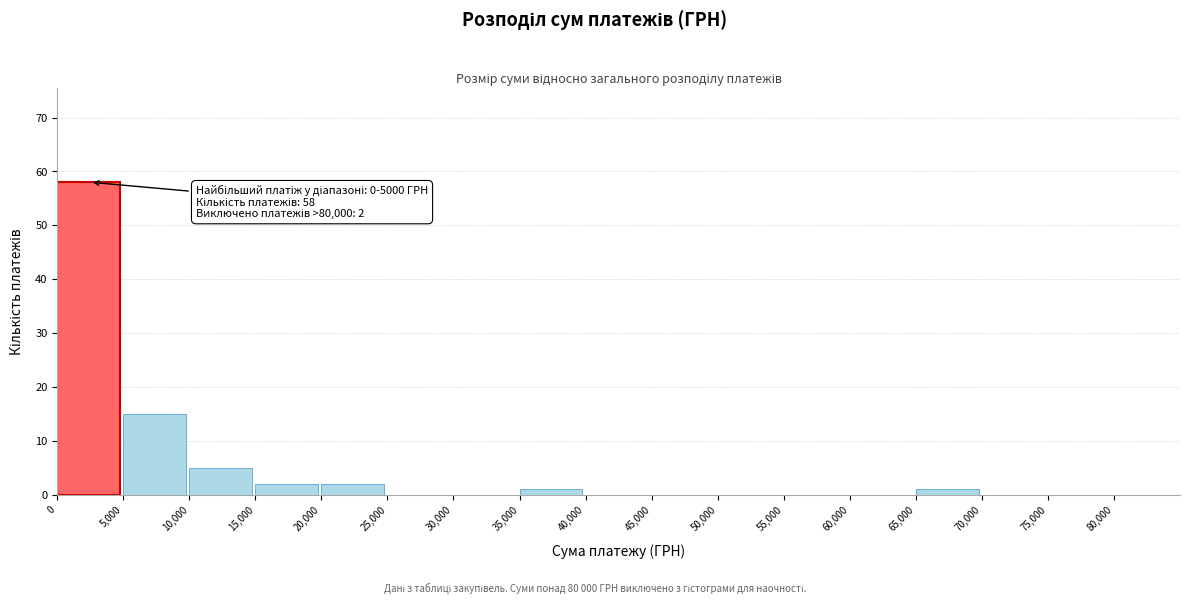

Over which range of the x-axis is the bar tallest?

0 to 5,000